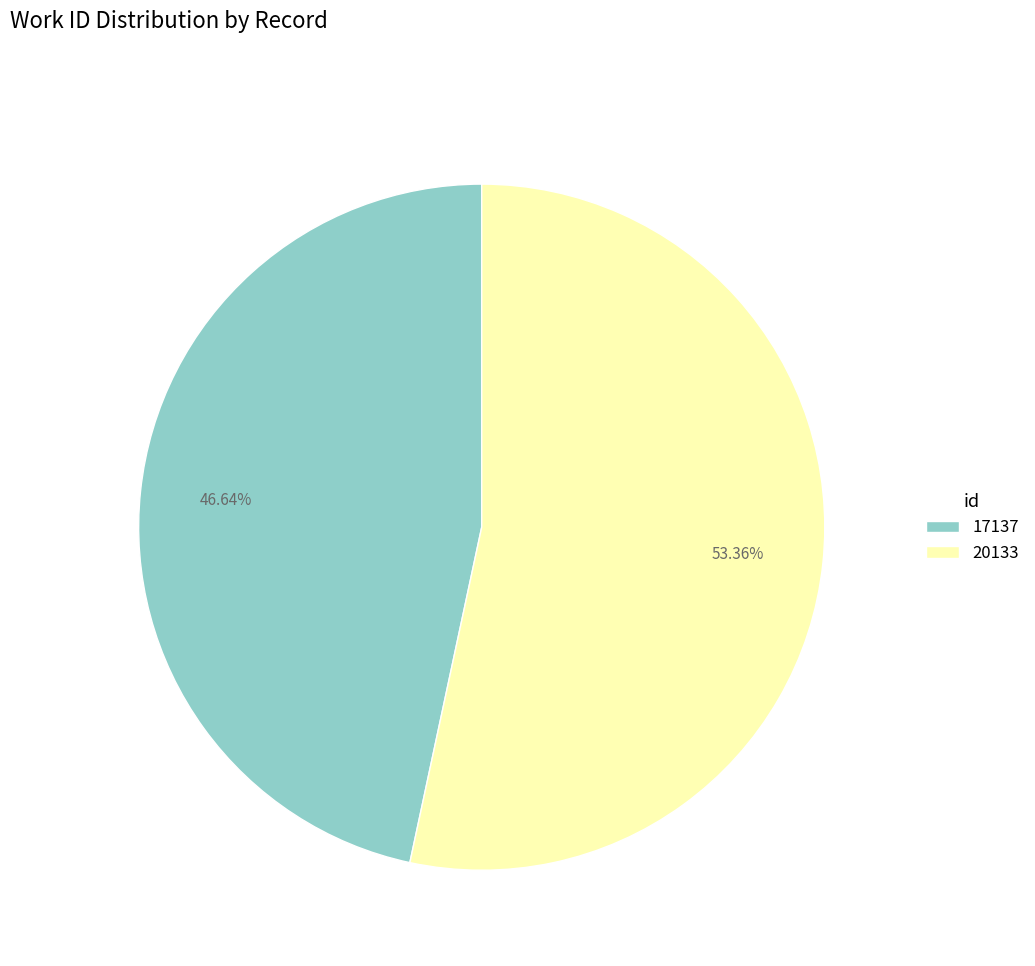

Rank the categories by value from highest to lowest.

20133, 17137